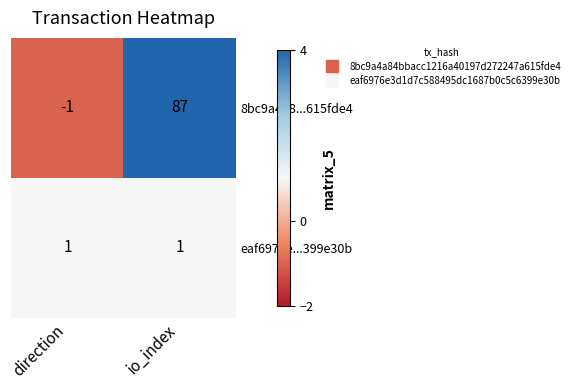

Is it true that eaf6976e...399e30b equals 1 at direction?

True